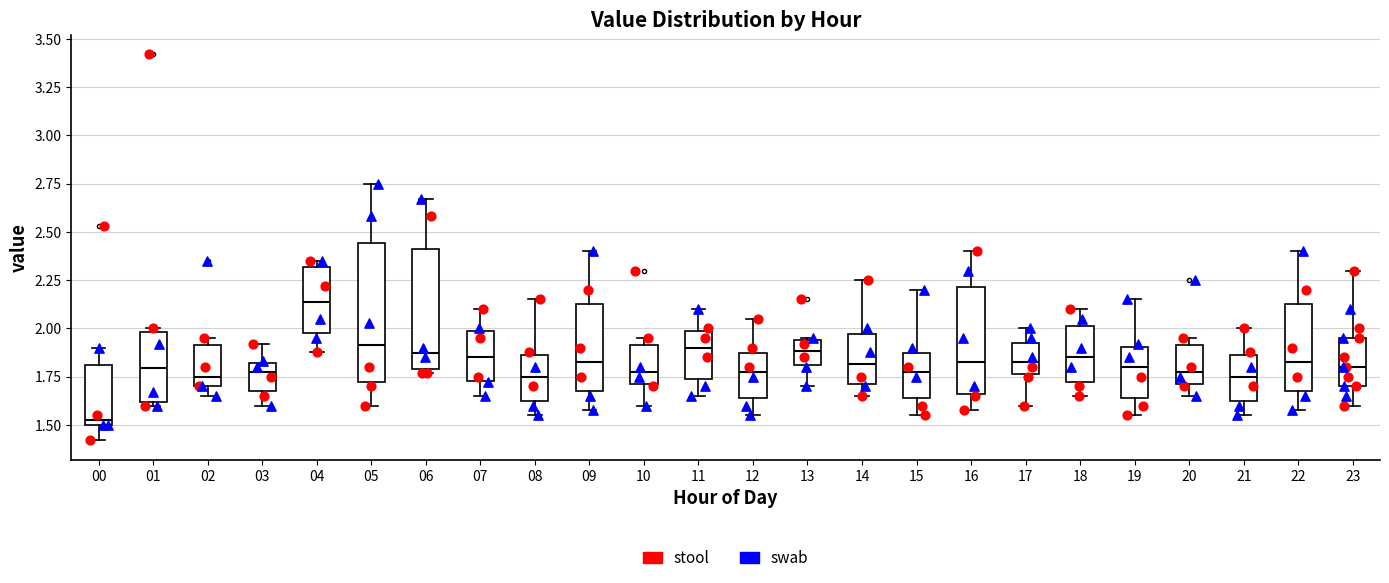

Where is the upper edge of the box at x = 19 on the y-axis? The values are not printed on the chart, so give them approximately, as read against the axis.

1.90